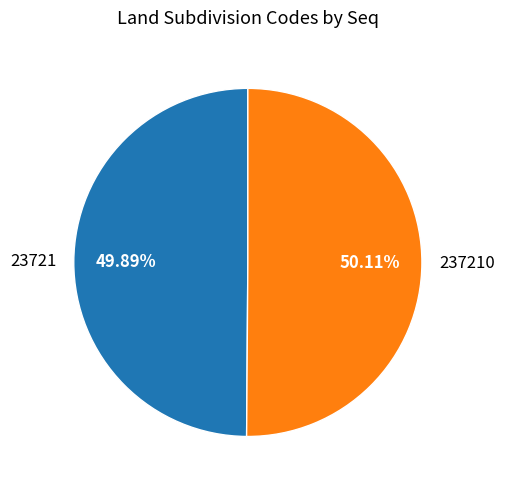

What is the ratio of the value at 237210 to the value at 23721?

1.0